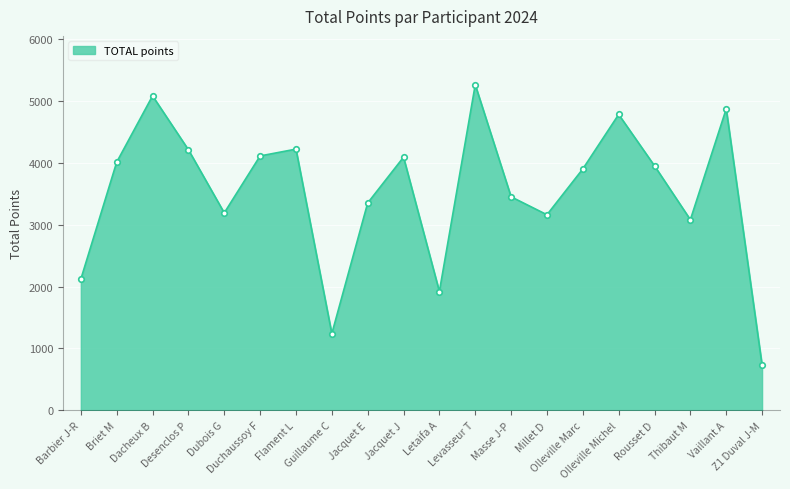

What is the greatest value displayed?

5260